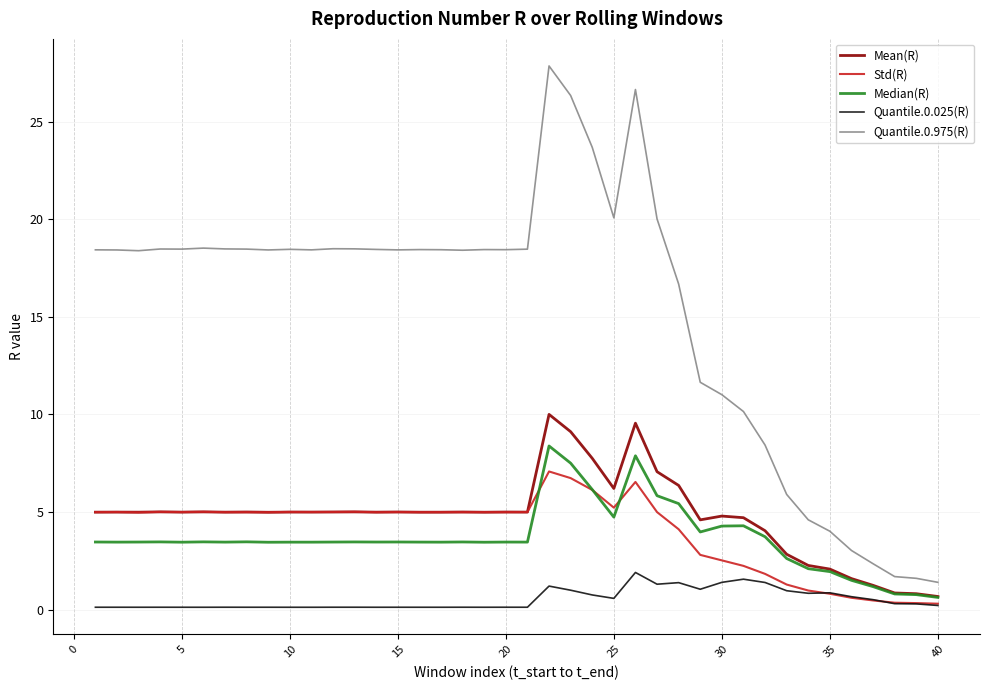

True or false: Std(R) and Quantile.0.975(R) cross at least once.

False